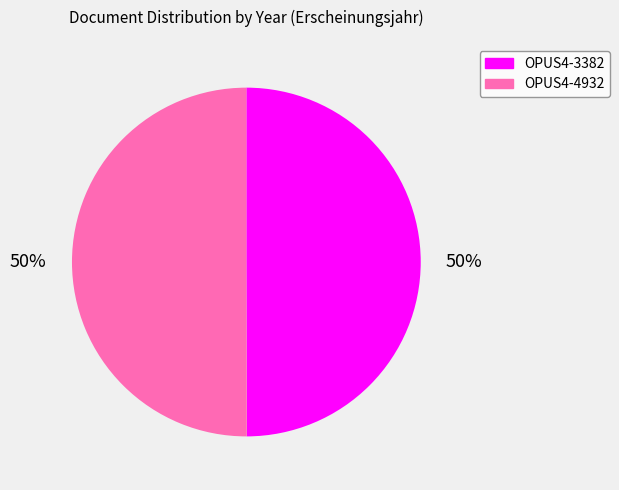

What percentage is the OPUS4-4932 slice, to the nearest percent?

50%